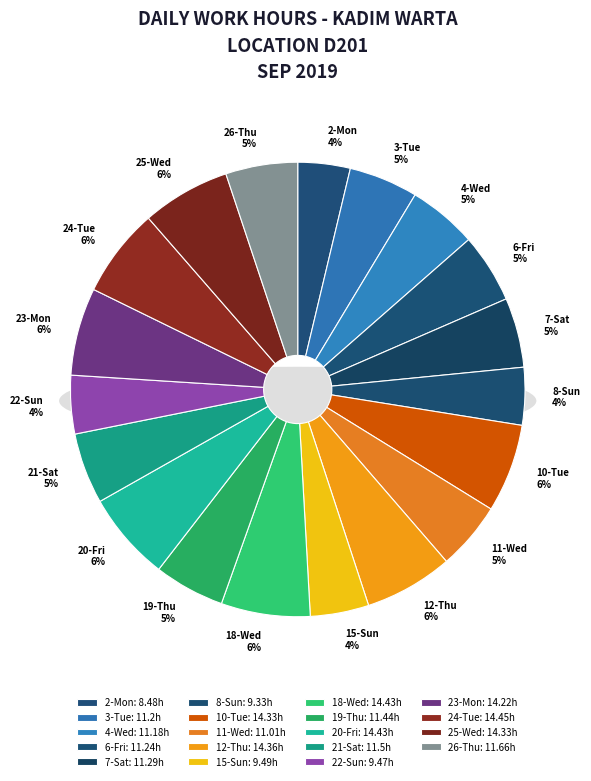

Does 15-Sun represent more than half of the total?

No